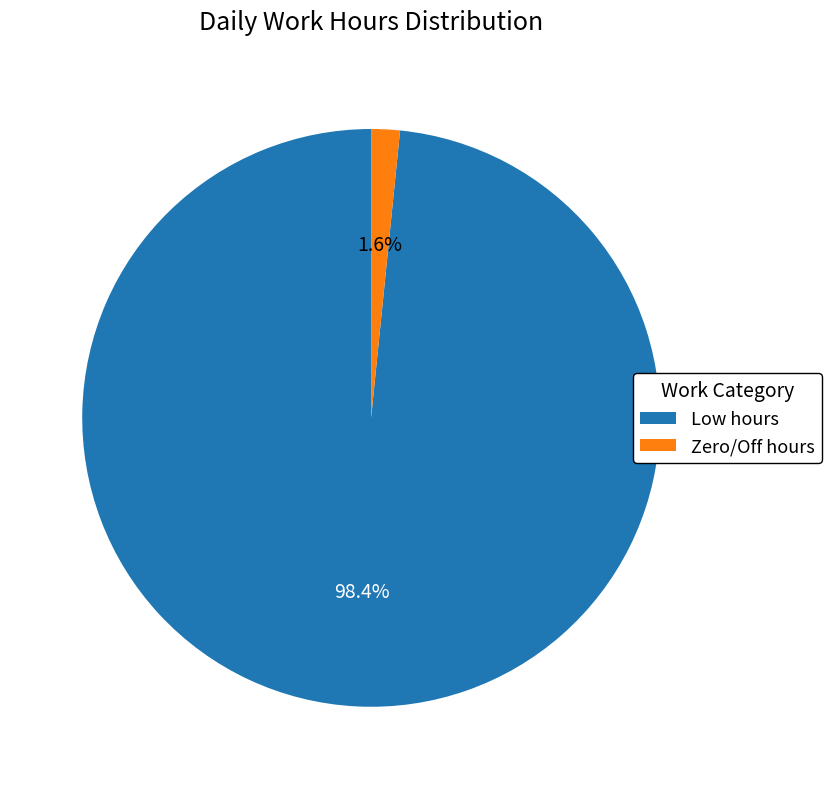

Does any single category account for the majority?

Yes